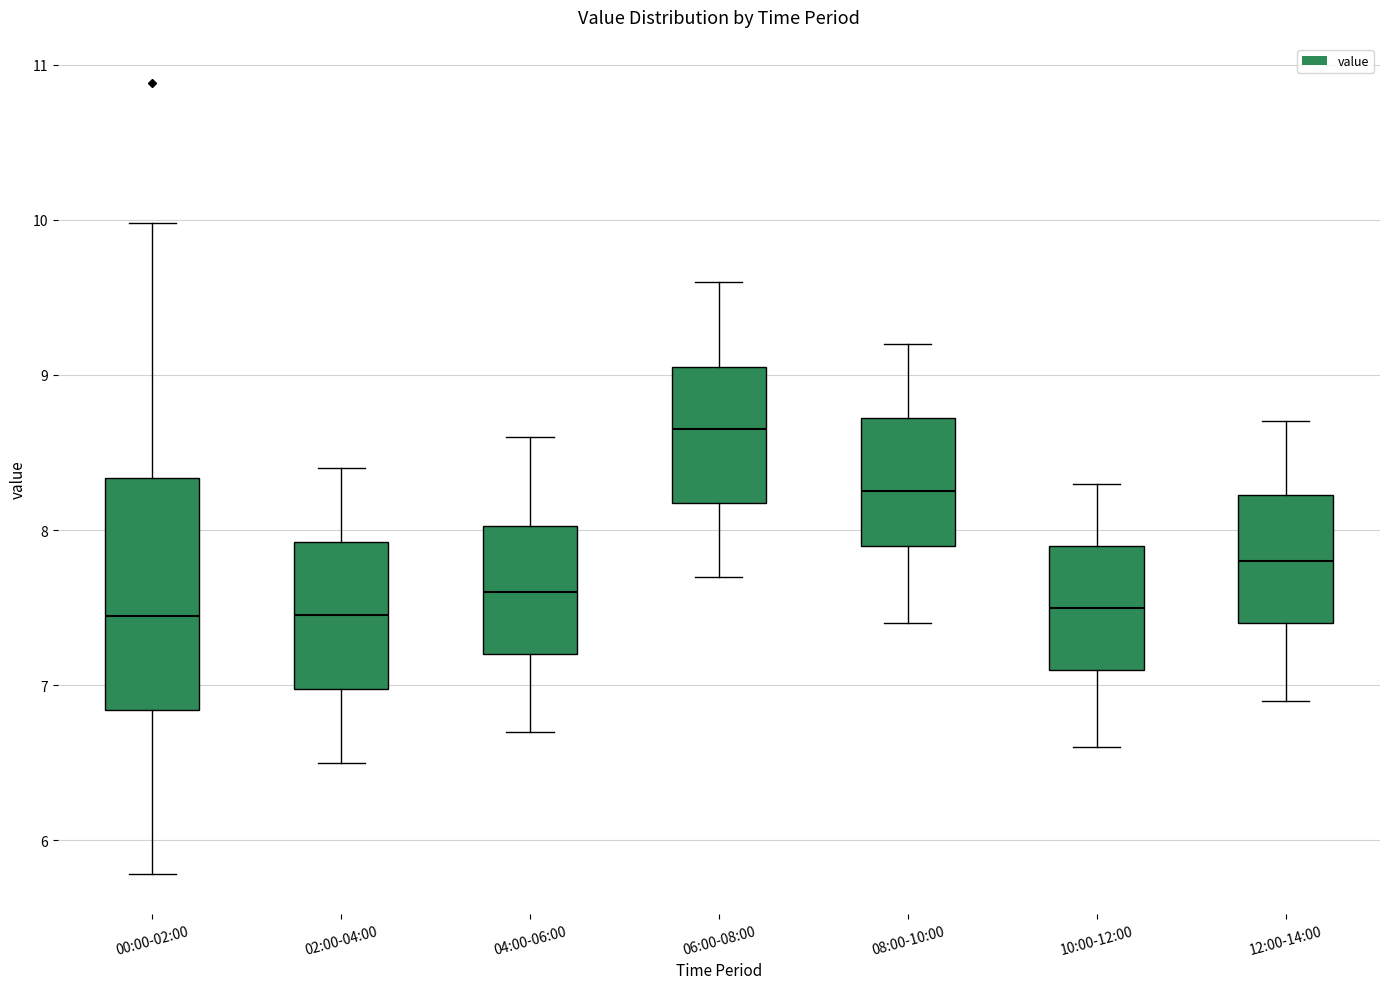

Reading left to right, read every box against the y-axis: the position of its median line, the range the box covers, and the ends of its whiskers. The values are not printed on the chart, so give them approximately, as read against the axis.

00:00-02:00: median 7.4, box 6.8 to 8.3, whiskers 5.8 to 10.0
02:00-04:00: median 7.5, box 7.0 to 7.9, whiskers 6.5 to 8.4
04:00-06:00: median 7.6, box 7.2 to 8.0, whiskers 6.7 to 8.6
06:00-08:00: median 8.7, box 8.2 to 9.1, whiskers 7.7 to 9.6
08:00-10:00: median 8.3, box 7.9 to 8.7, whiskers 7.4 to 9.2
10:00-12:00: median 7.5, box 7.1 to 7.9, whiskers 6.6 to 8.3
12:00-14:00: median 7.8, box 7.4 to 8.2, whiskers 6.9 to 8.7